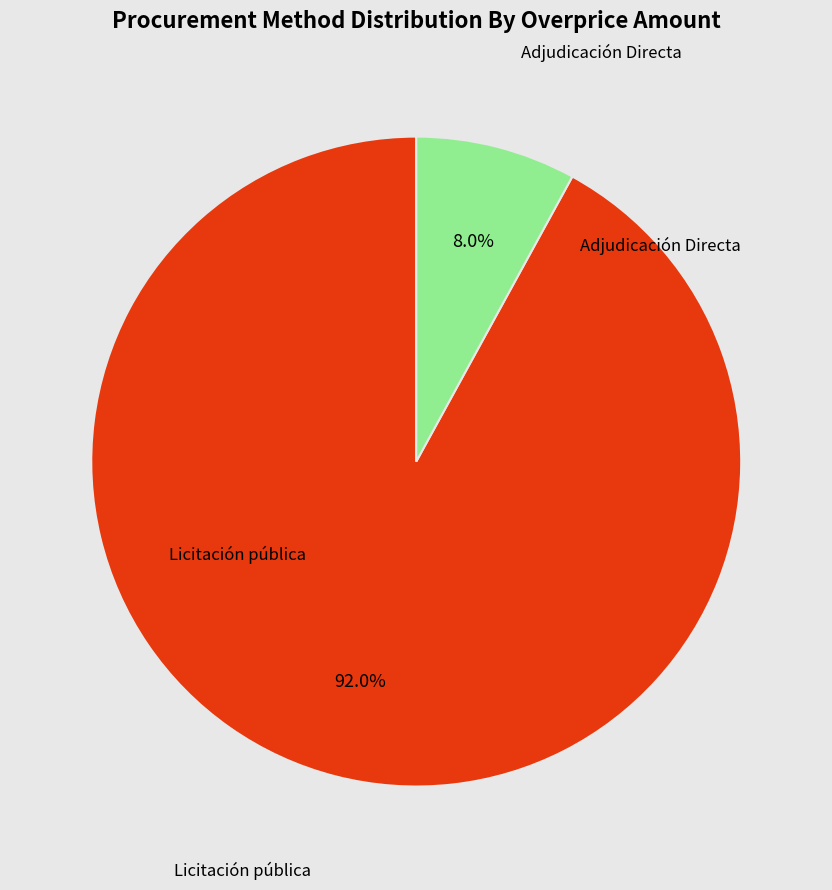

Between Licitación pública and Adjudicación Directa, which is larger?

Licitación pública